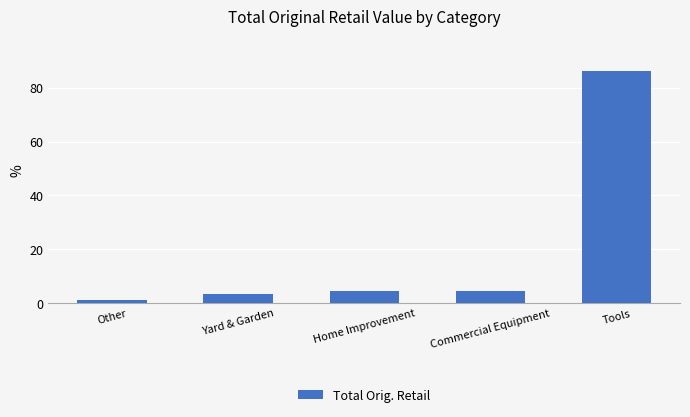

How many data points are above 4?

3